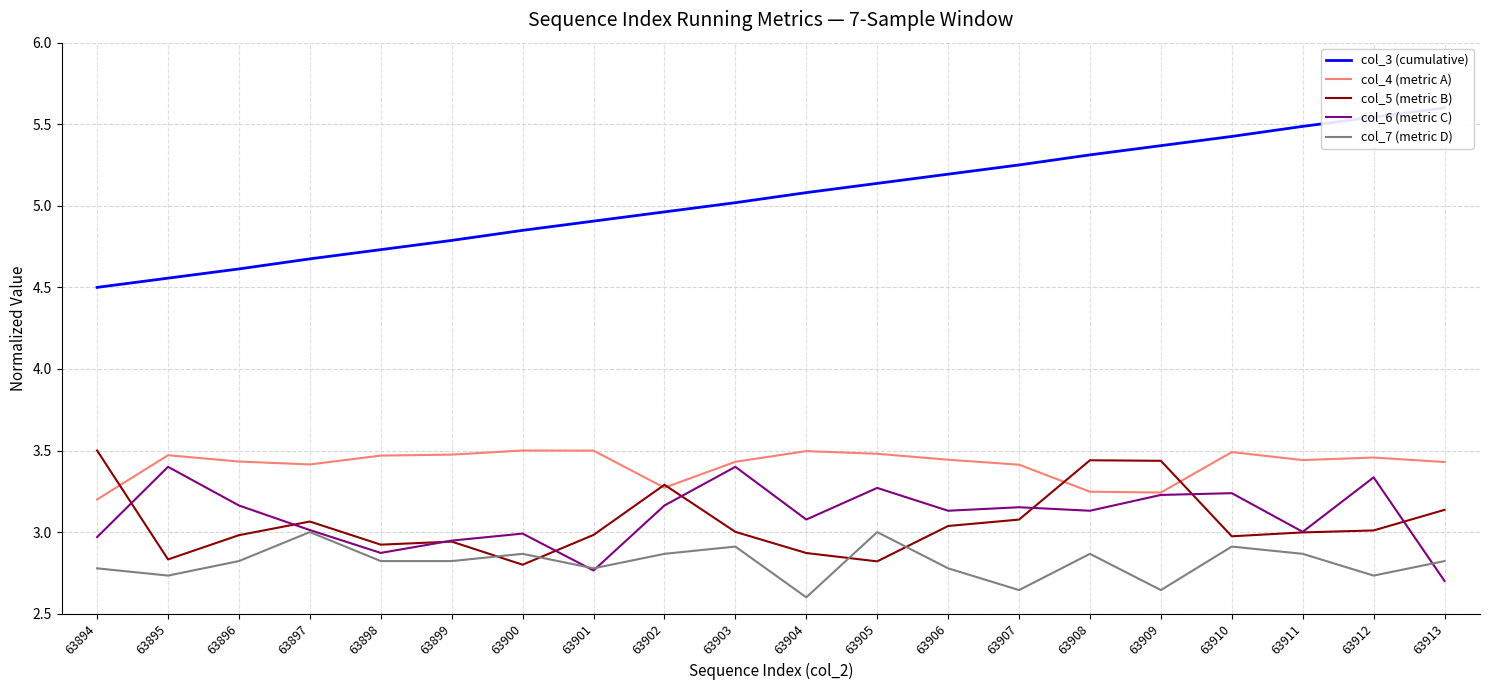

Does the chart have visible grid lines?

Yes